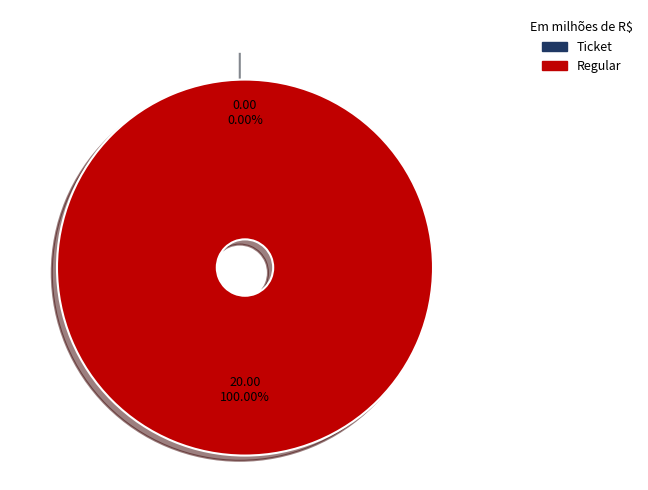

To the nearest percent, what is the difference between the largest and smallest slice percentages?

100%